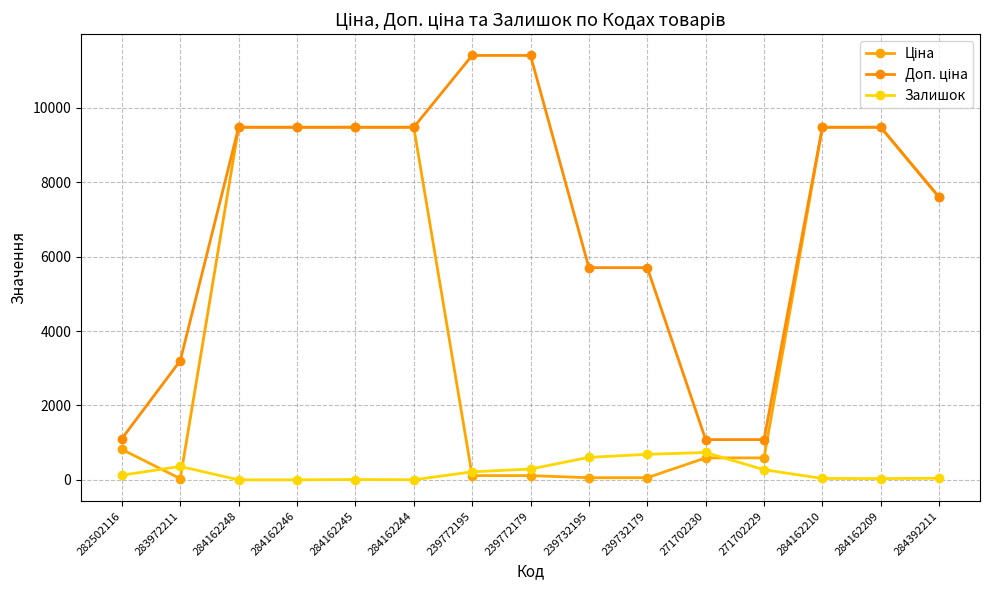

What is the maximum value for Доп. ціна?

11410.0